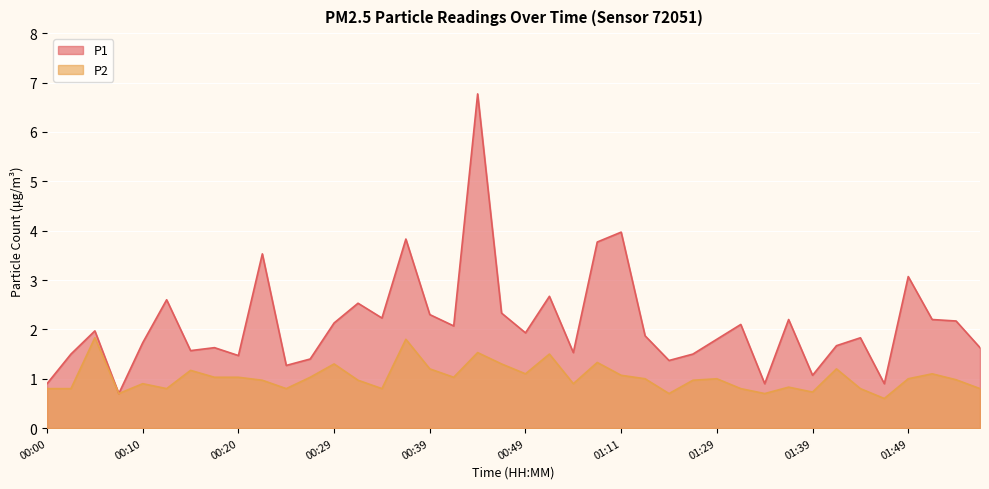

Is it true that P2 equals 1.1 at 01:51?

True